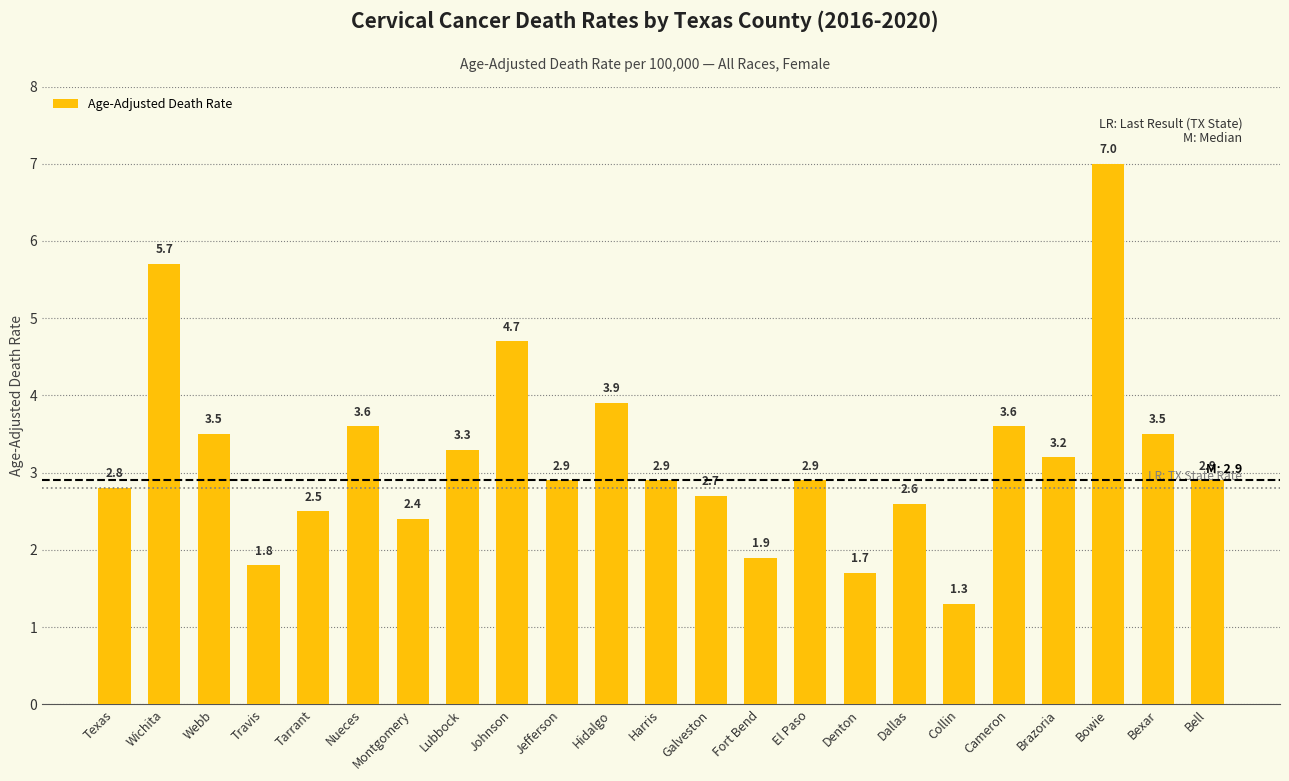

What is the label of the 23rd bar from the left?

Bell